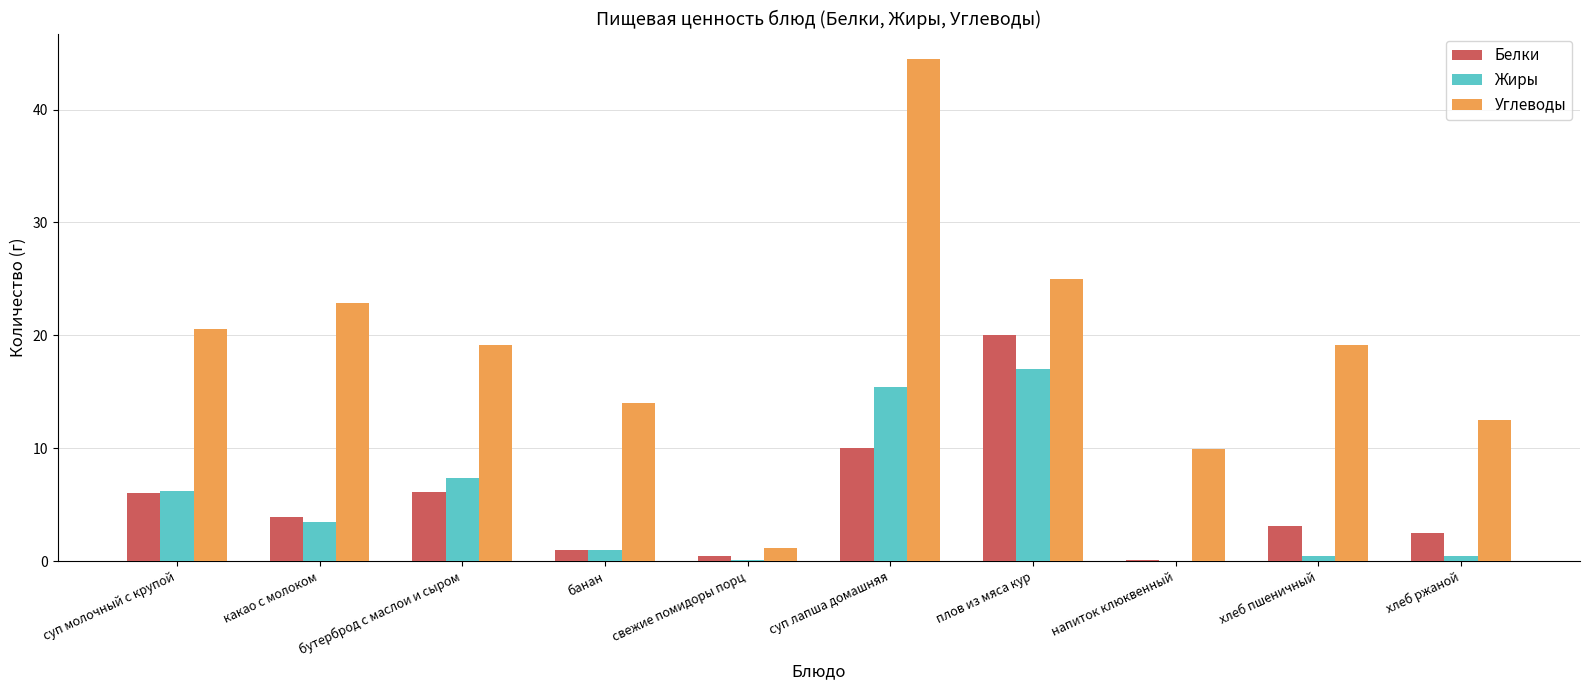

What is the approximate value of Углеводы at бутерброд с маслои и сыром?

19.2